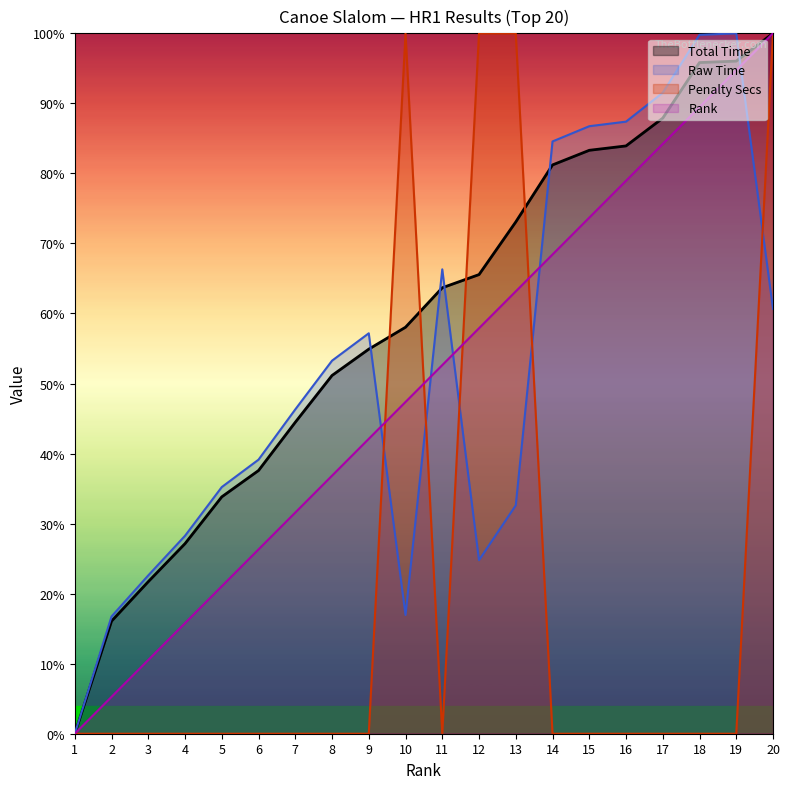

The Rank series shows 52.6 at 11. True or false?

True